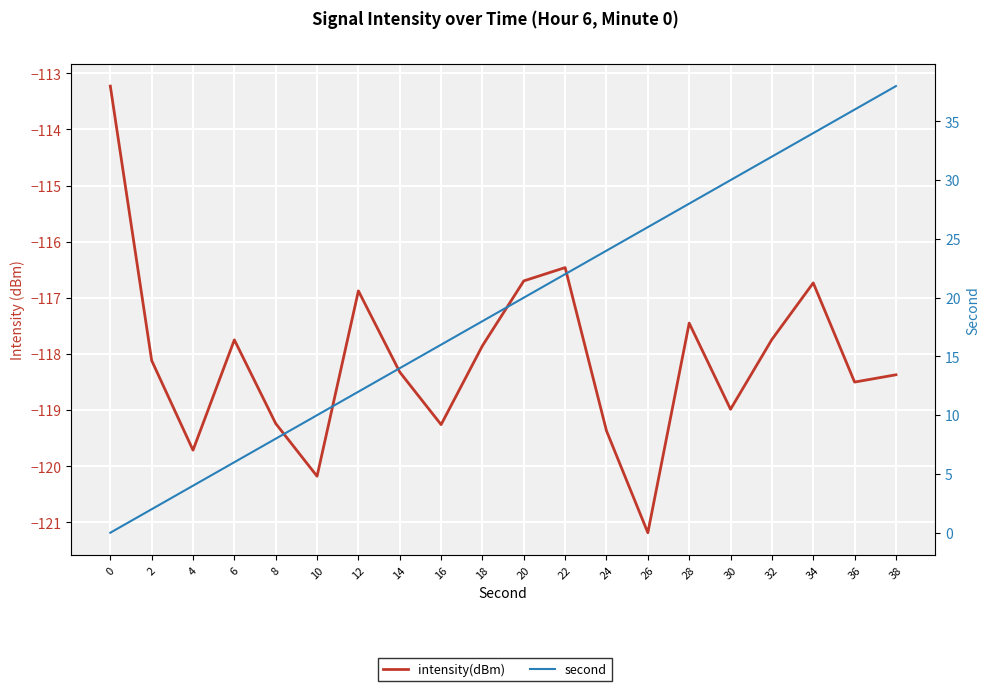

What is the minimum value shown in the chart?

-121.2